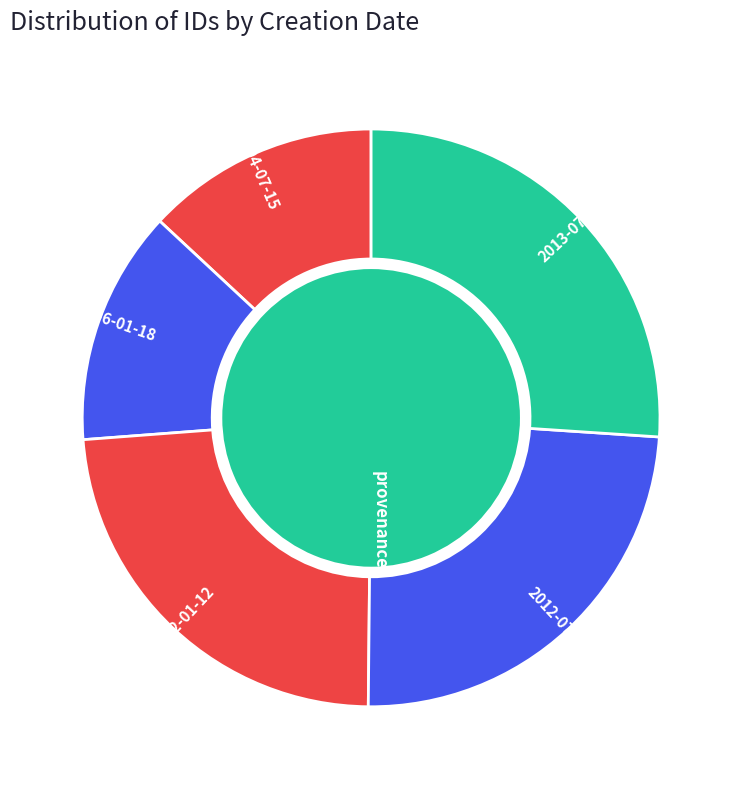

Rank the categories by value from lowest to highest.

2004-07-15, 2006-01-18, 2012-01-12, 2012-07-02, 2013-07-02